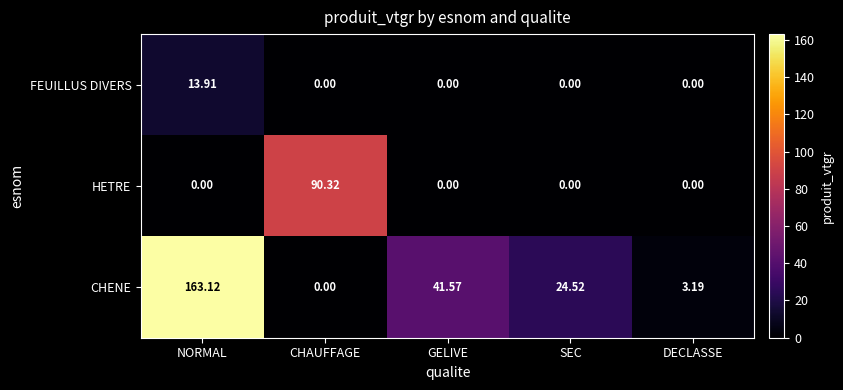

Where does the CHENE series first go above 24?

NORMAL